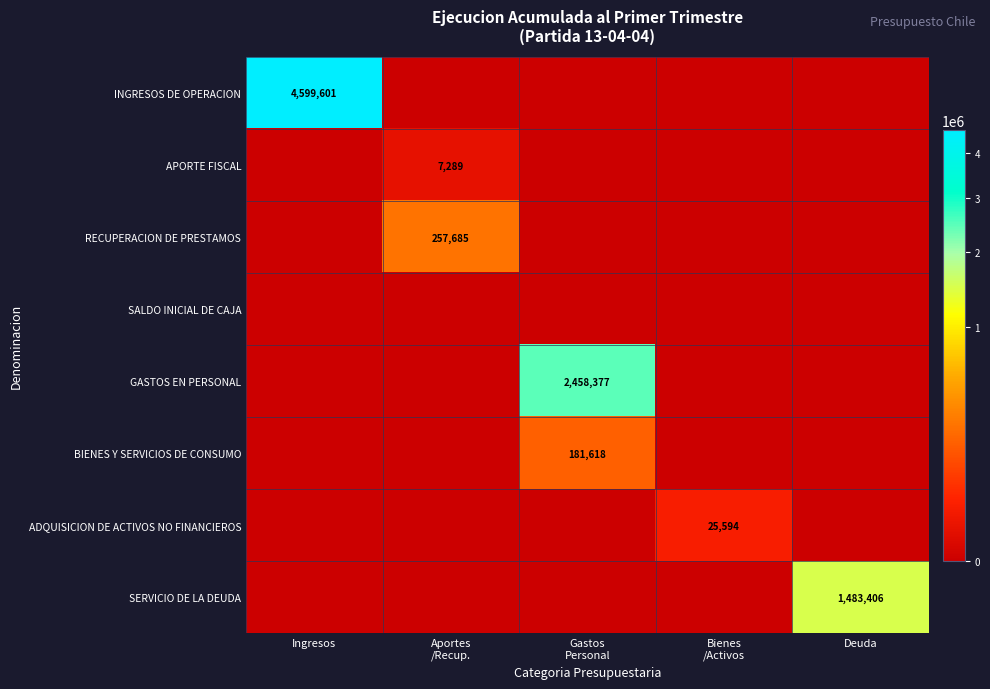

Rank the categories by RECUPERACION DE PRESTAMOS value from lowest to highest.

Ingresos, Gastos Personal, Bienes /Activos, Deuda, Aportes /Recup.